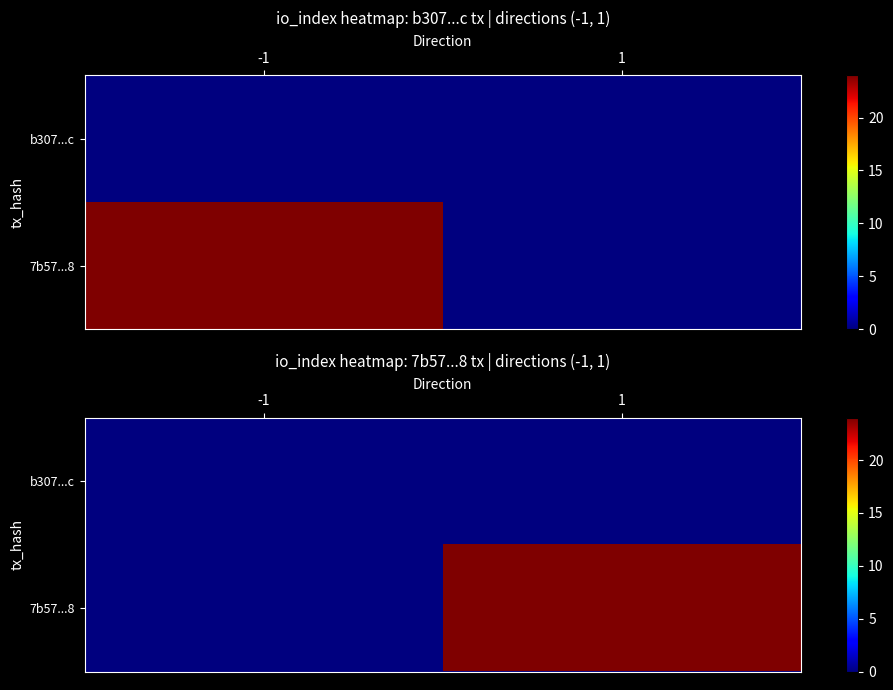

What is the difference between the maximum and minimum values in the 7b57...8 series?

24